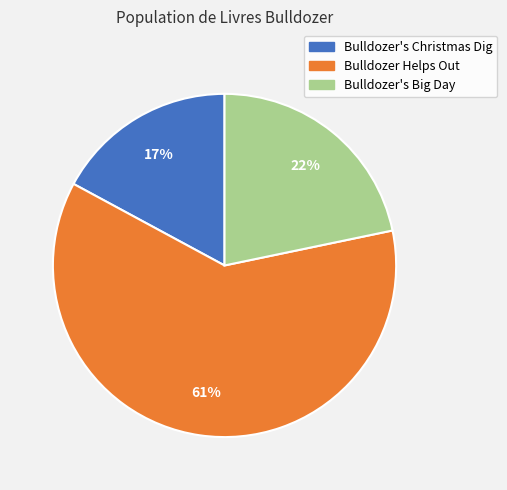

Which has a higher value, Bulldozer's Christmas Dig or Bulldozer Helps Out?

Bulldozer Helps Out